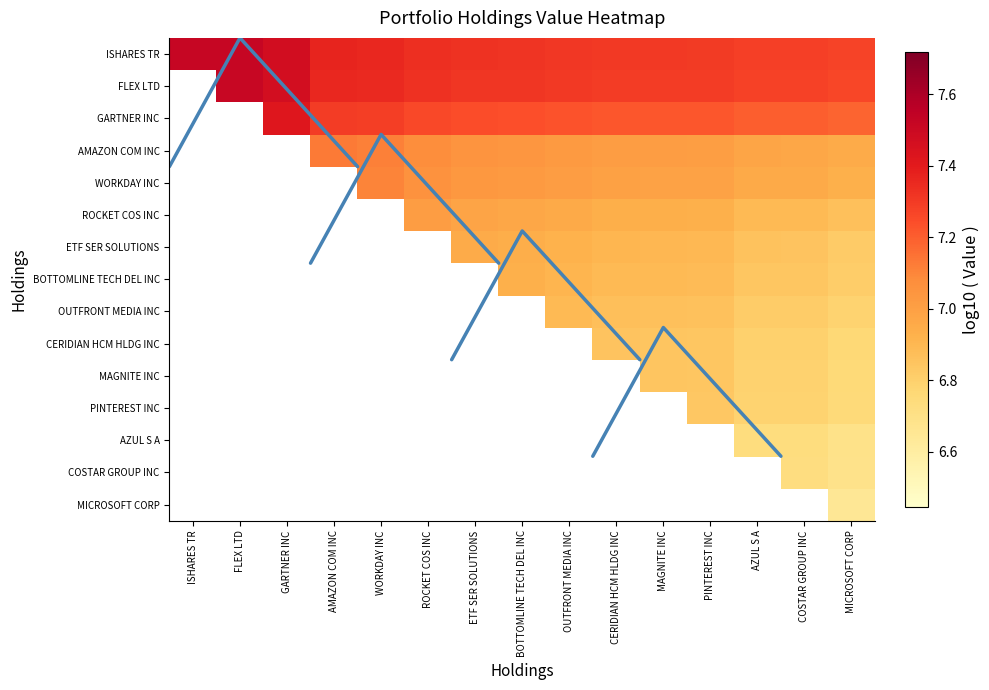

Which category has the lowest value across all series?

MICROSOFT CORP